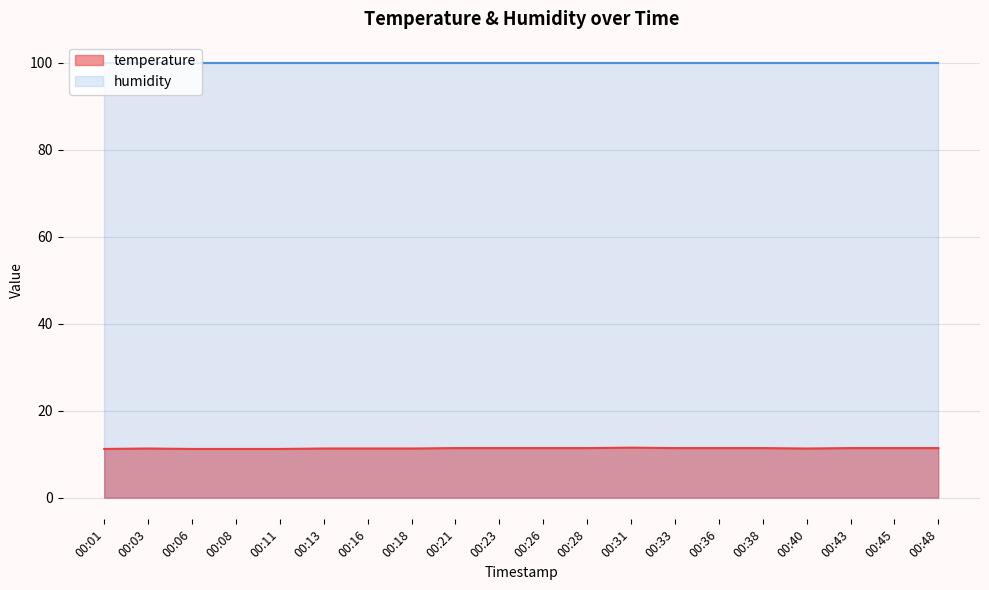

True or false: the data shows 11.2 at 00:06.

True